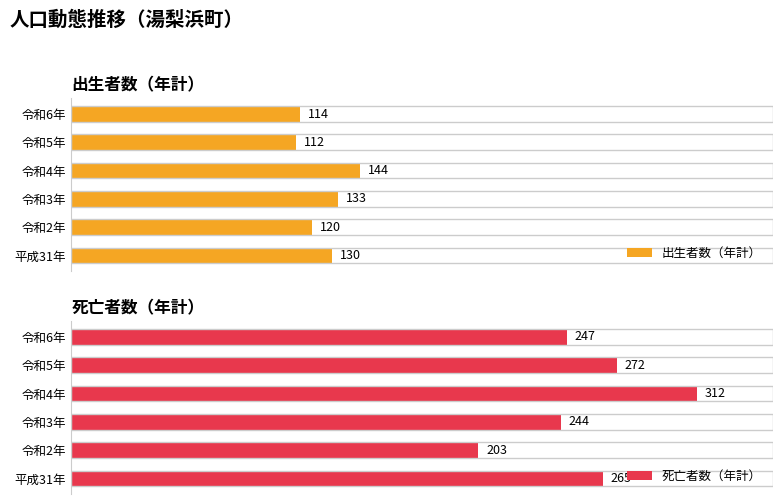

Which category has the lowest value in the 出生者数（年計） series?

令和5年